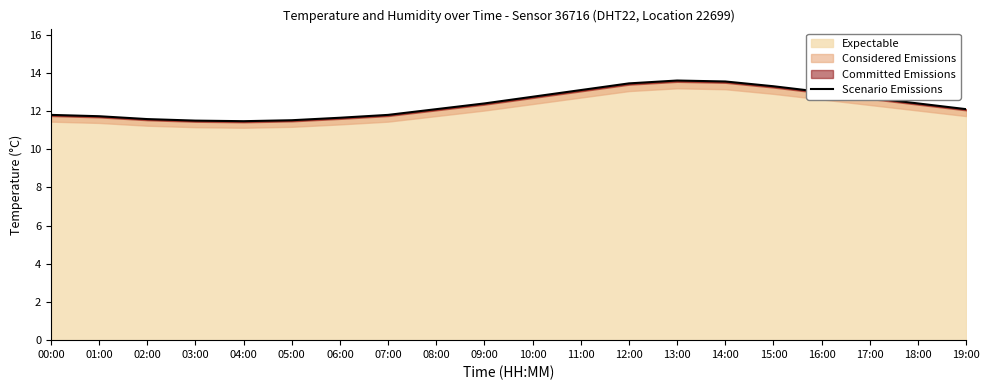

Rank the categories by value from lowest to highest.

04:00, 03:00, 05:00, 02:00, 06:00, 01:00, 00:00, 07:00, 08:00, 19:00, 09:00, 18:00, 17:00, 10:00, 16:00, 11:00, 15:00, 12:00, 14:00, 13:00